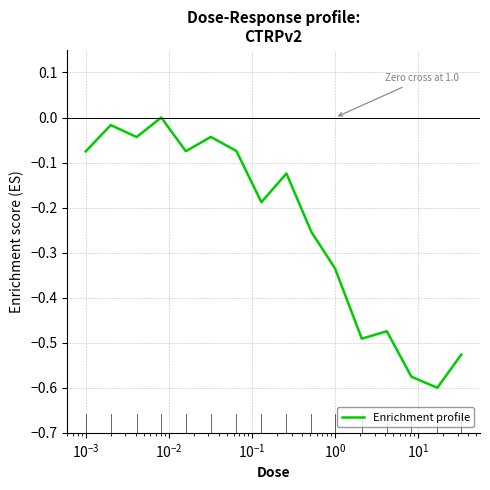

What is the difference between the maximum and minimum values?

0.6